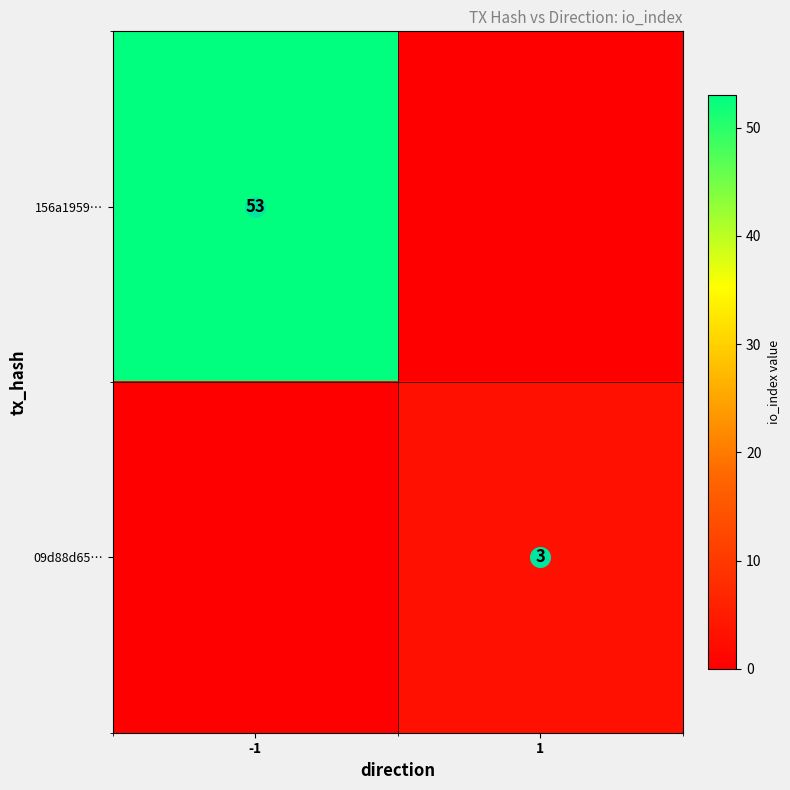

The value of 156a1959… at -1 is 18. True or false?

False